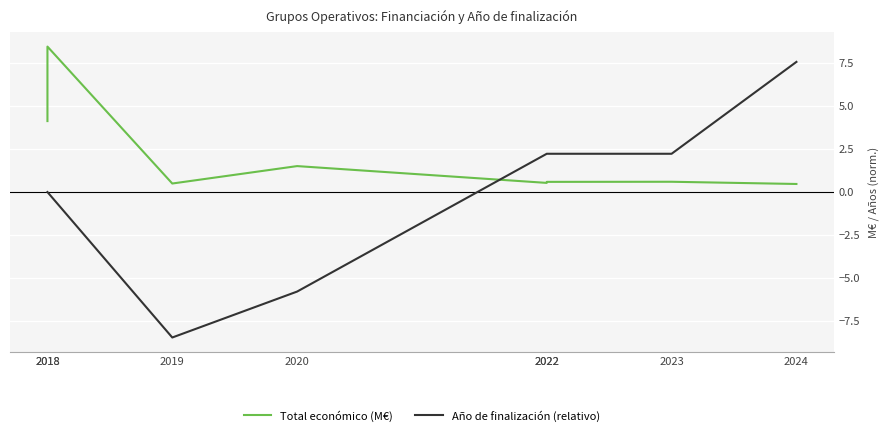

Where does the Año de finalización (relativo) series first go above 2?

2022